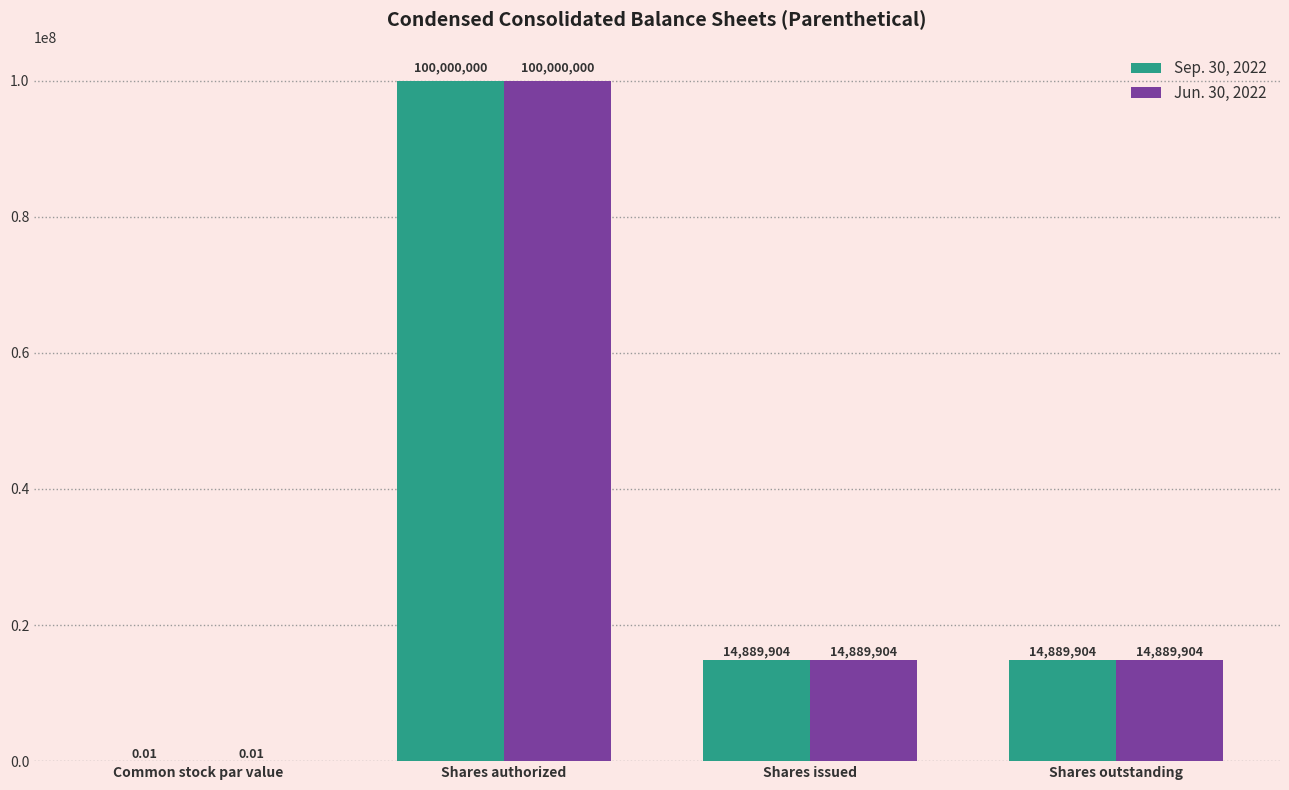

Is the value of Sep. 30, 2022 at Shares outstanding greater than the value of Jun. 30, 2022 at Shares authorized?

No